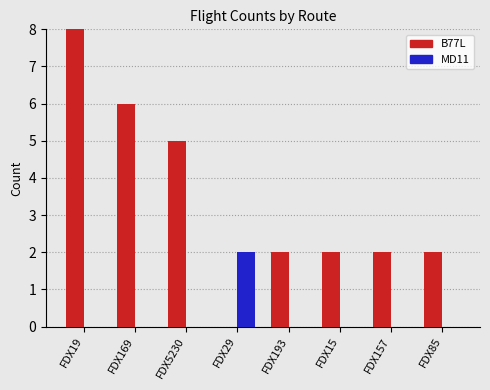

At which label does B77L first exceed 2?

FDX19